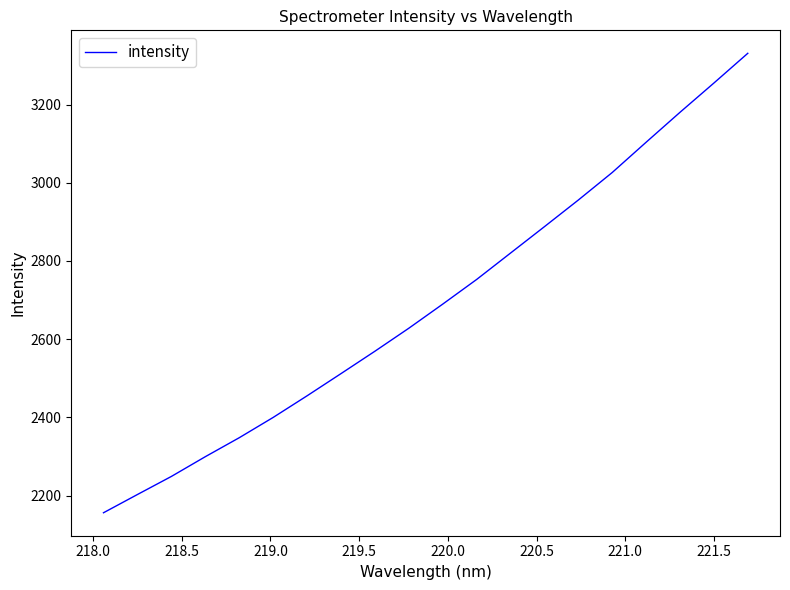

Does the chart have visible grid lines?

No